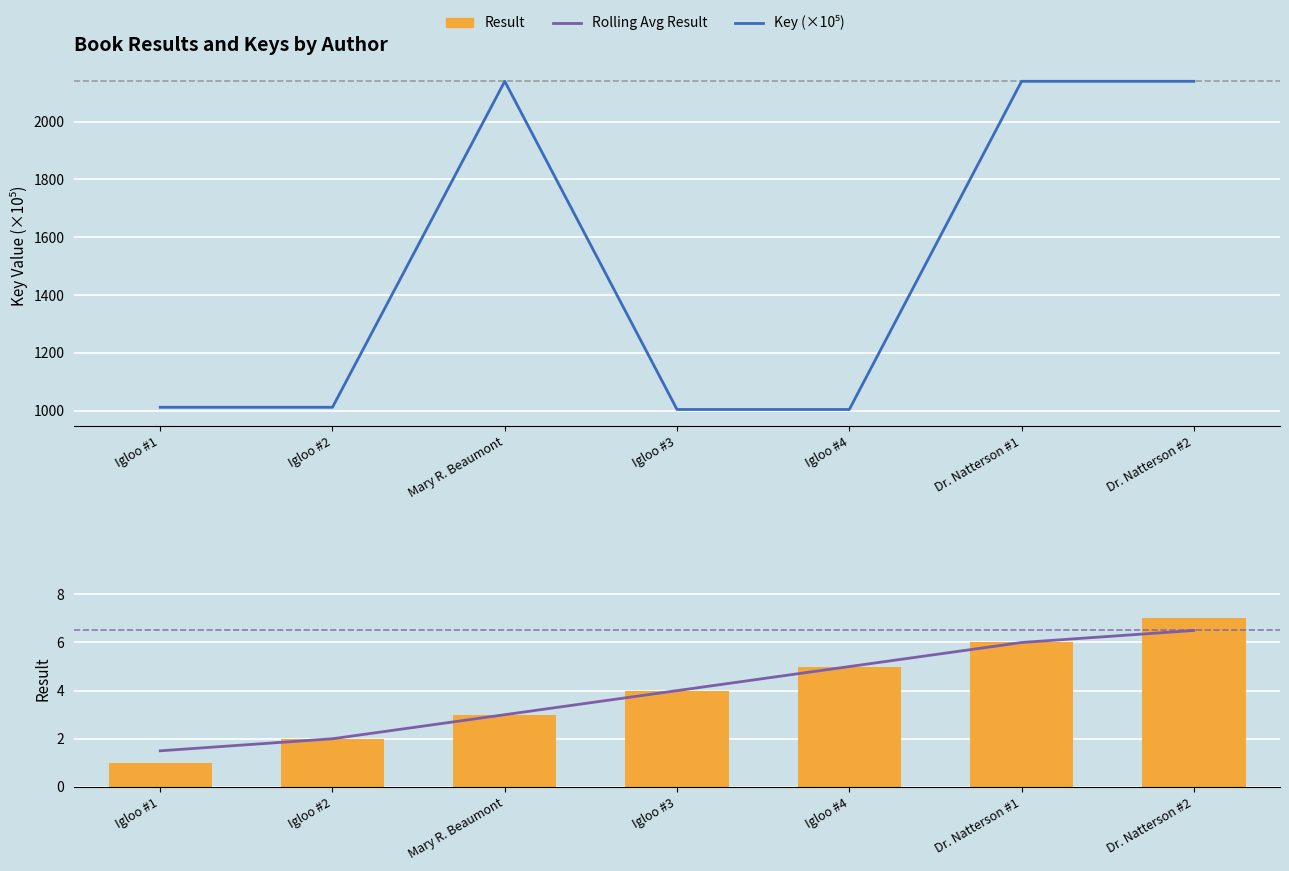

Which series changed the most between Igloo #3 and Igloo #4?

Rolling Avg Result